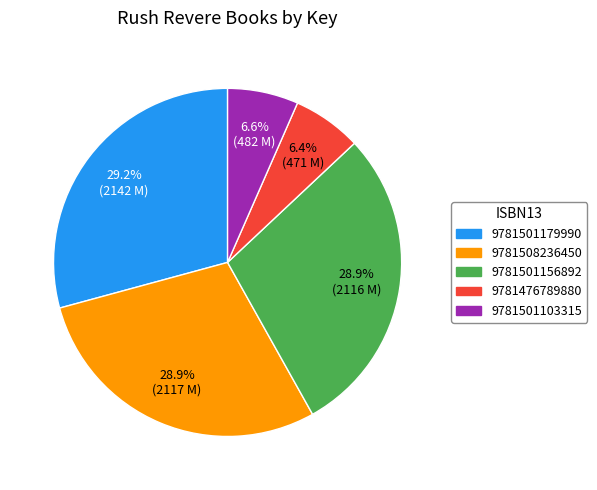

What percentage is the 9781508236450 slice, to the nearest percent?

29%